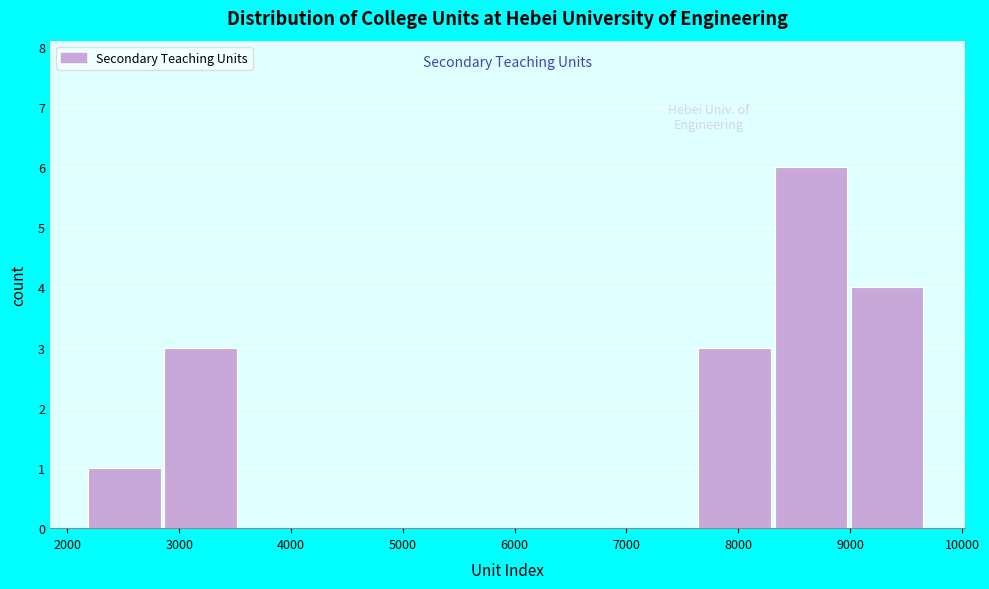

Reading left to right, list every bar in this chart as the range it spans on the x-axis followed by its height. Neither the bar edges nor the heights are printed on the chart, so give them approximately, as read against the axes.

2200 to 2900: 1
2900 to 3600: 3
3600 to 4200: 0
4200 to 4900: 0
4900 to 5600: 0
5600 to 6300: 0
6300 to 7000: 0
7000 to 7600: 0
7600 to 8300: 3
8300 to 9000: 6
9000 to 9700: 4